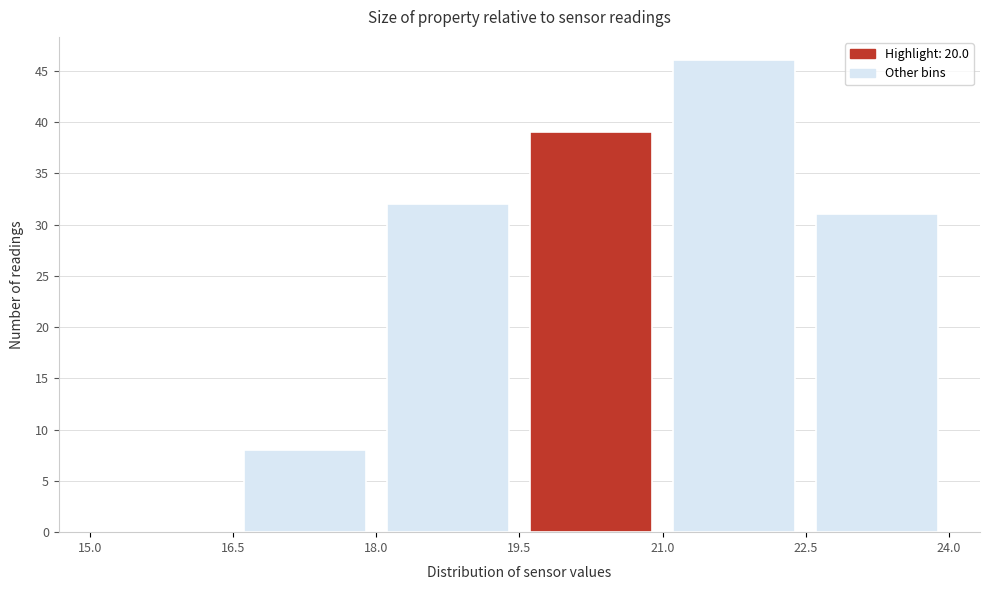

Reading left to right, list every bar in this chart as the range it spans on the x-axis followed by its height. The values are not printed on the chart, so give them approximately, as read against the axis.

15.0 to 16.5: 0
16.5 to 18.0: 8
18.0 to 19.5: 32
19.5 to 21.0: 39
21.0 to 22.5: 46
22.5 to 24.0: 31